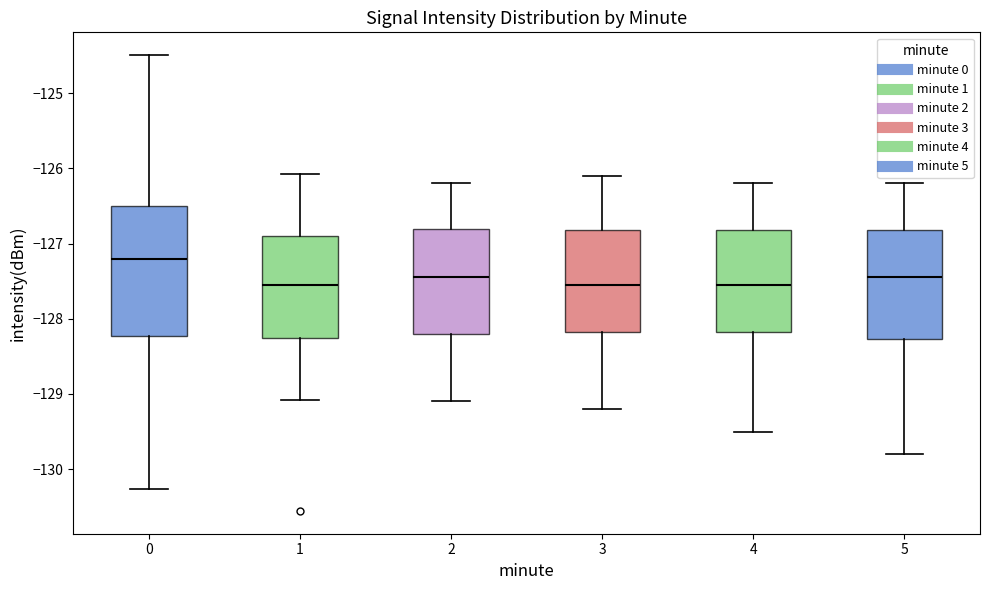

Comparing the boxes themselves (not the whiskers), which one is the tallest?

0